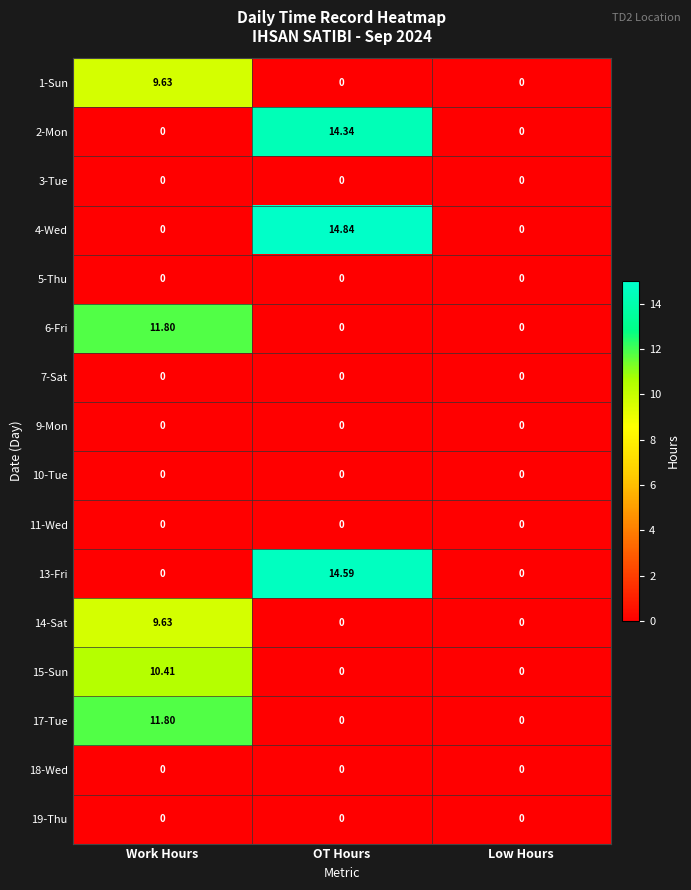

At which category does the chart reach its peak across all series?

OT Hours